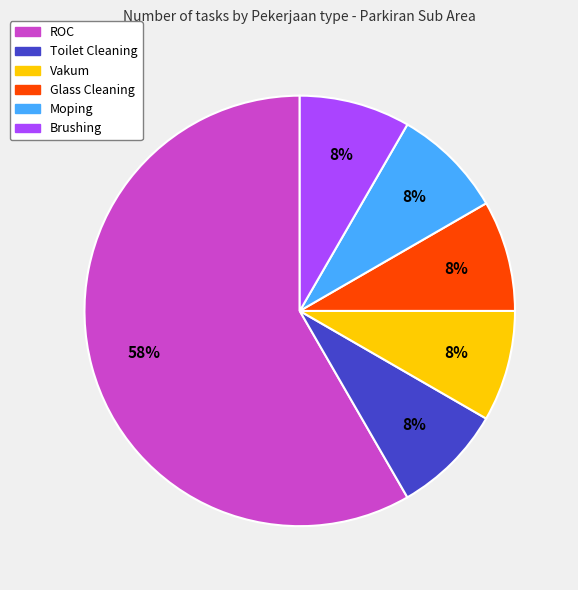

To the nearest percent, what is the combined percentage of ROC and Brushing?

67%